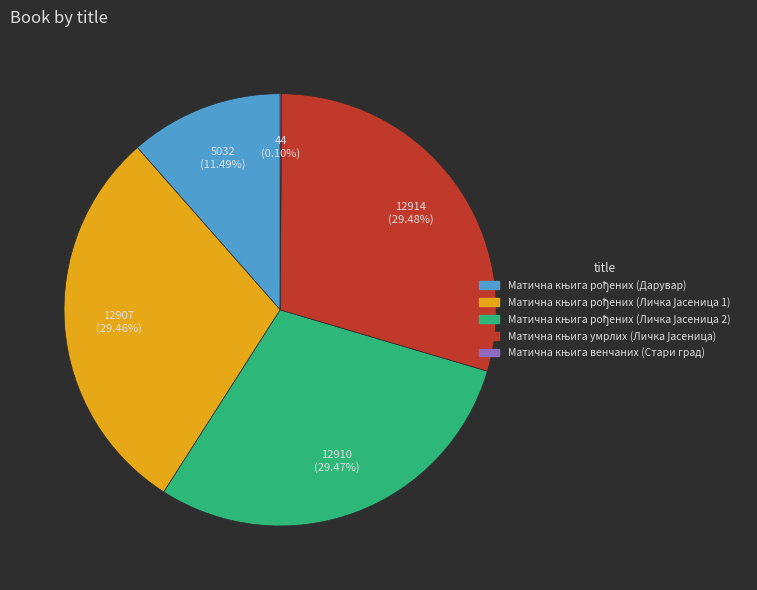

Is there a majority slice in this chart?

No